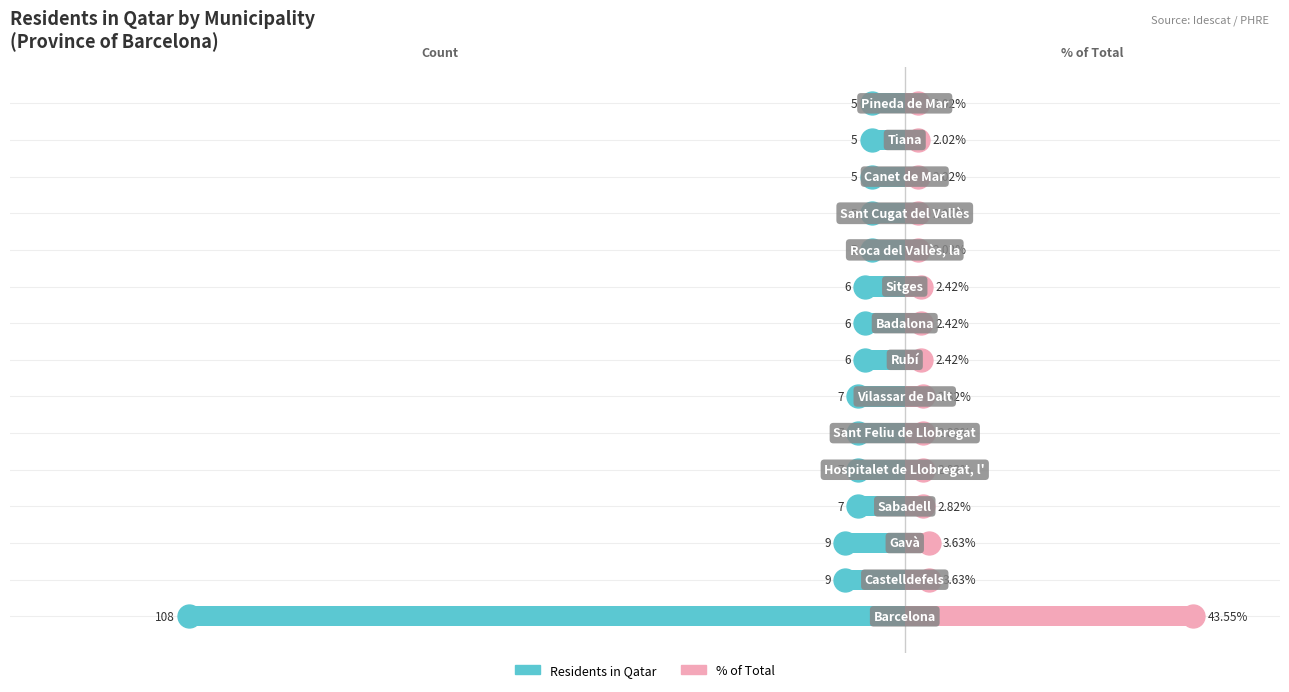

What is the sum of the % of Total values at 9 and 4?

5.2